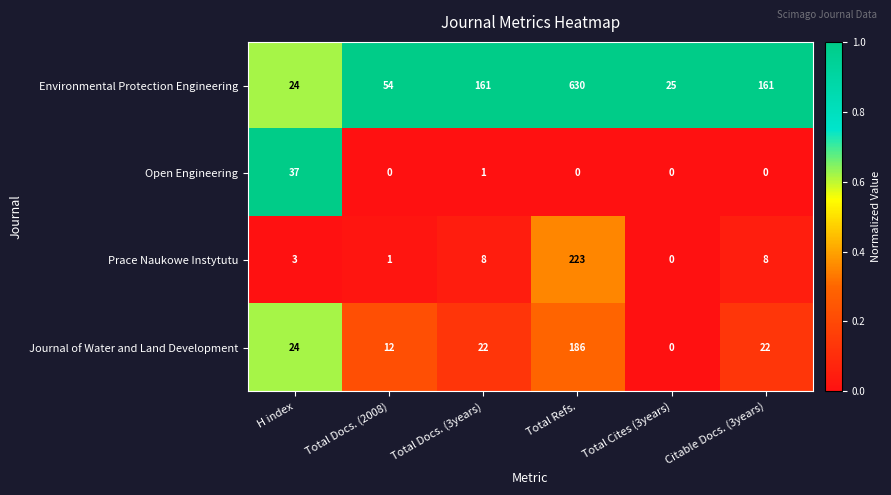

At which category is the sum across all series the highest?

Total Refs.